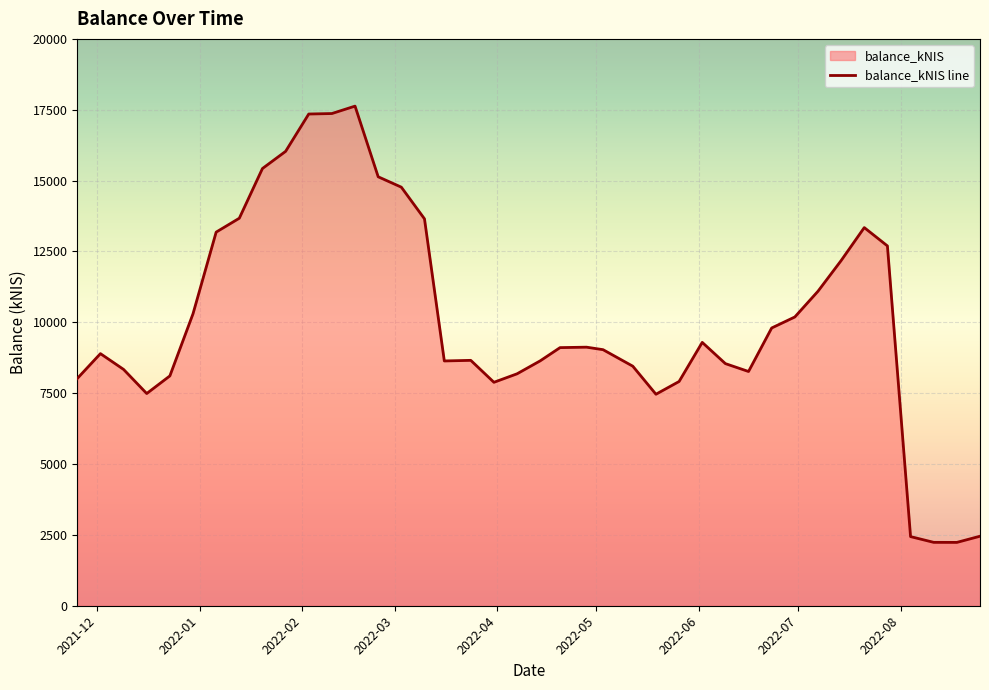

What is the maximum value shown in the chart?

17628.0